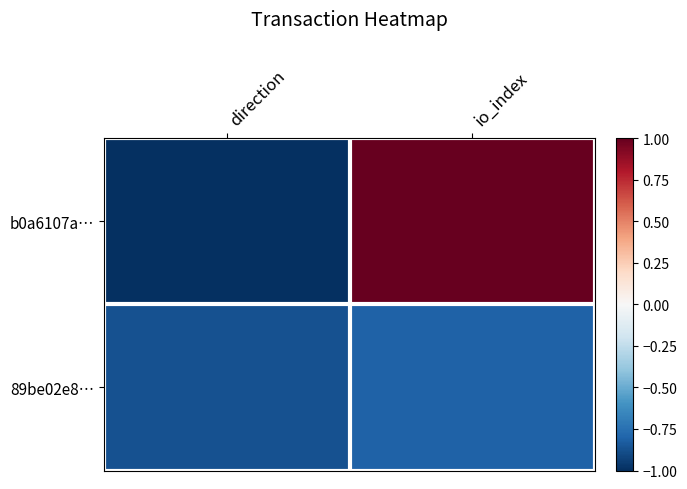

What is the maximum value shown in the chart?

1.0